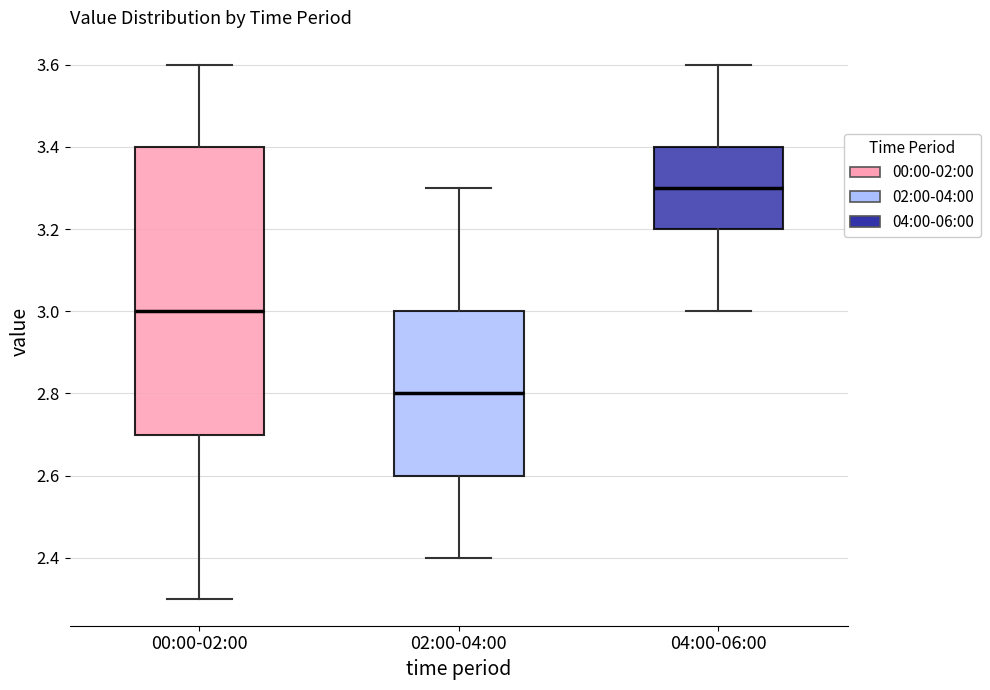

Reading left to right, read every box against the y-axis: the position of its median line, the range the box covers, and the ends of its whiskers. The values are not printed on the chart, so give them approximately, as read against the axis.

00:00-02:00: median 3.0, box 2.7 to 3.4, whiskers 2.3 to 3.6
02:00-04:00: median 2.8, box 2.6 to 3.0, whiskers 2.4 to 3.3
04:00-06:00: median 3.3, box 3.2 to 3.4, whiskers 3.0 to 3.6